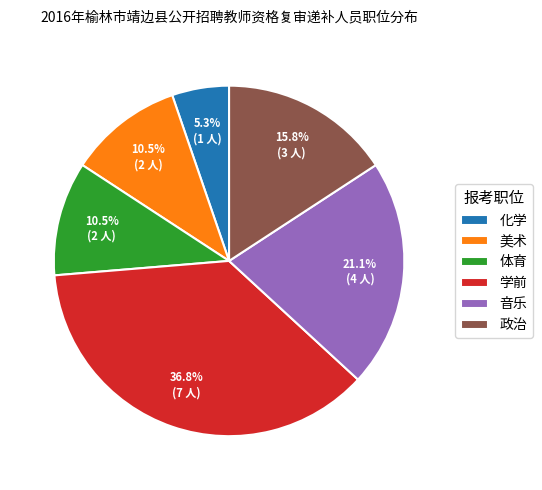

The 音乐 slice represents 21% of the pie. True or false?

True